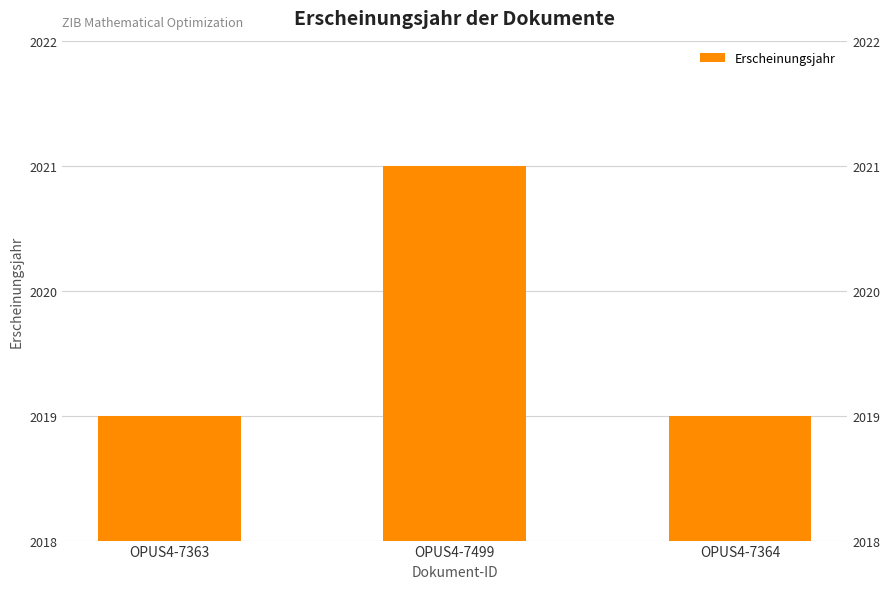

What is the average value?

2020